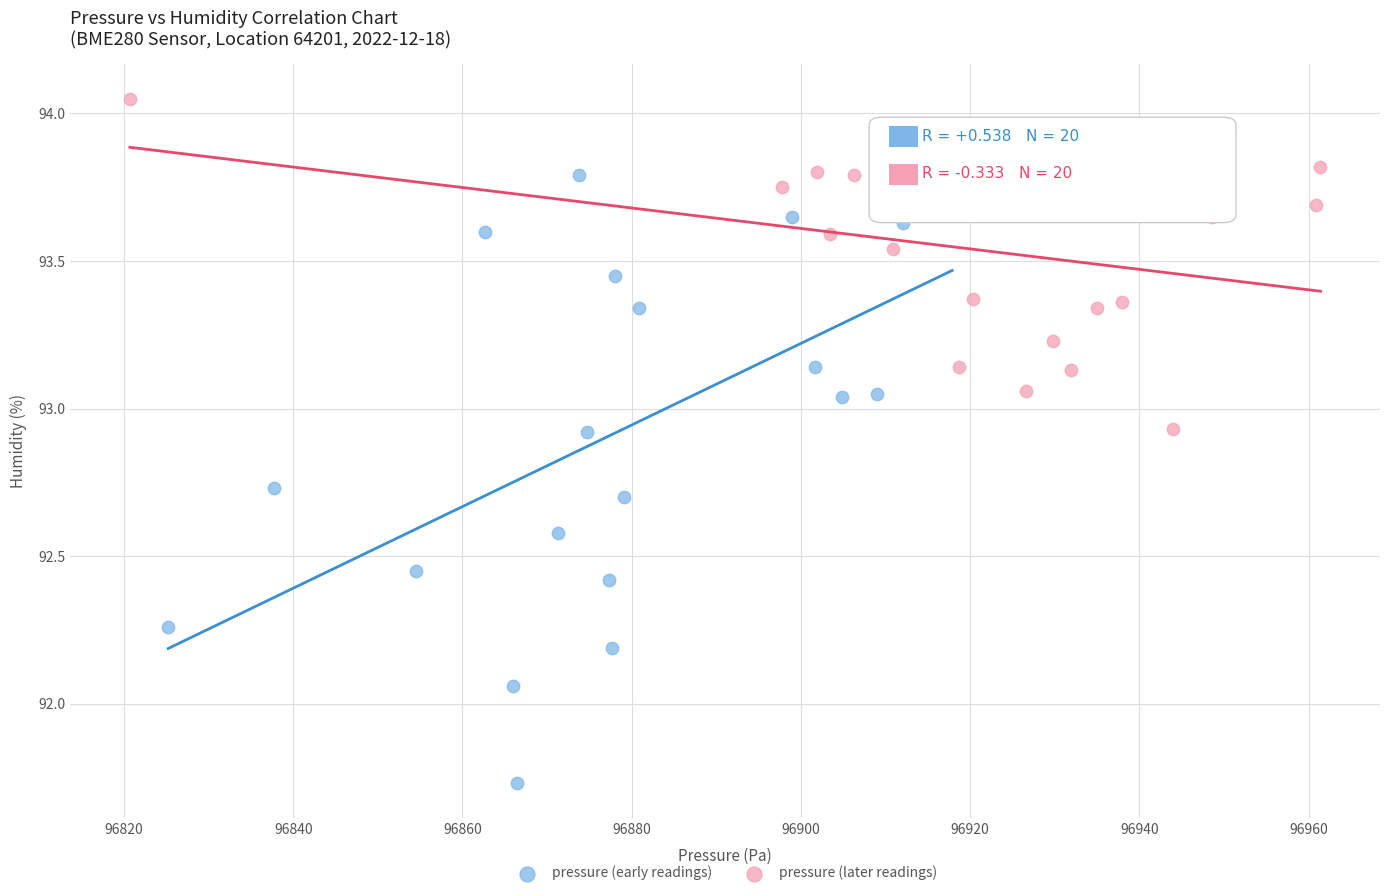

Which series has the largest Y range (max minus min)?

pressure (early readings)